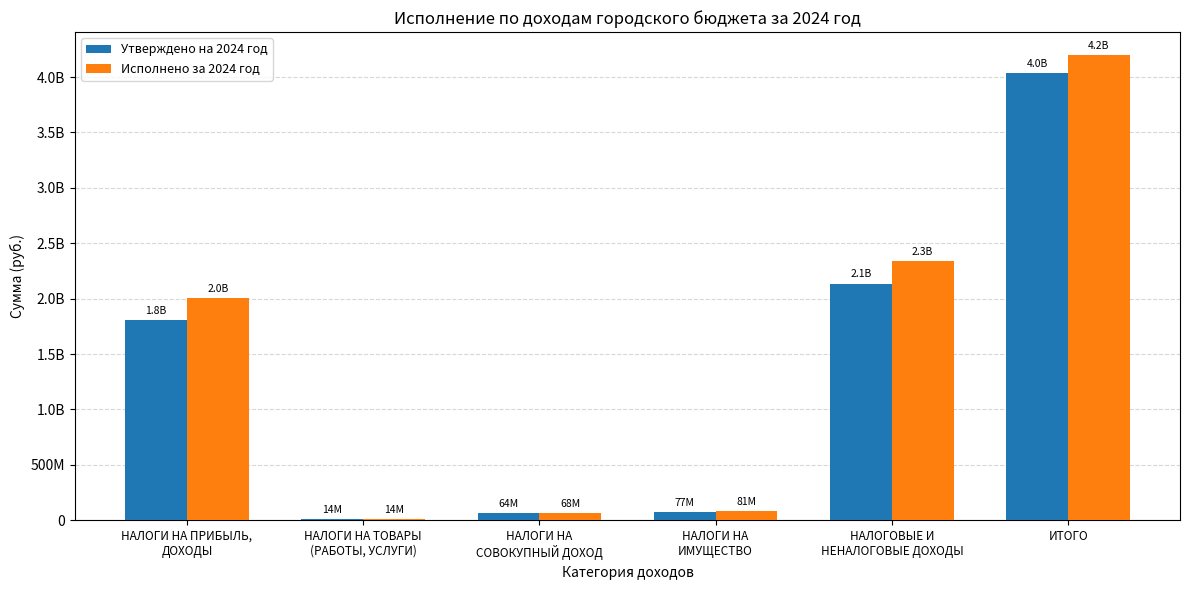

What is the label of the 2nd bar from the right?

НАЛОГОВЫЕ И
НЕНАЛОГОВЫЕ ДОХОДЫ